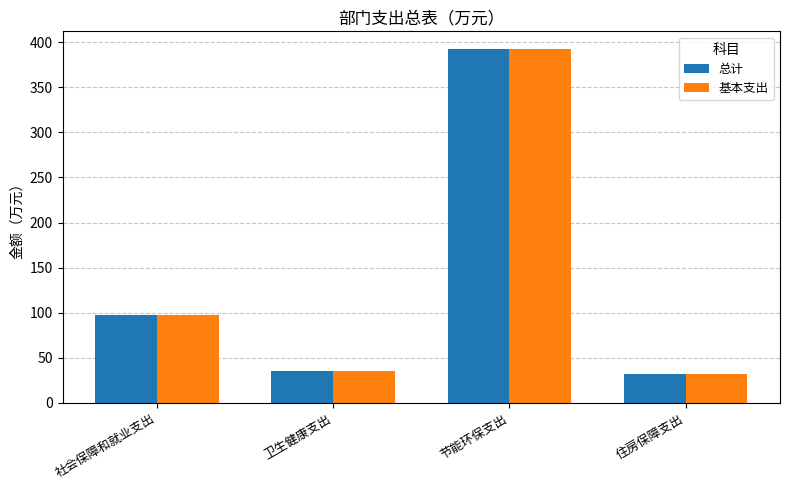

How many bars are there in each group?

2